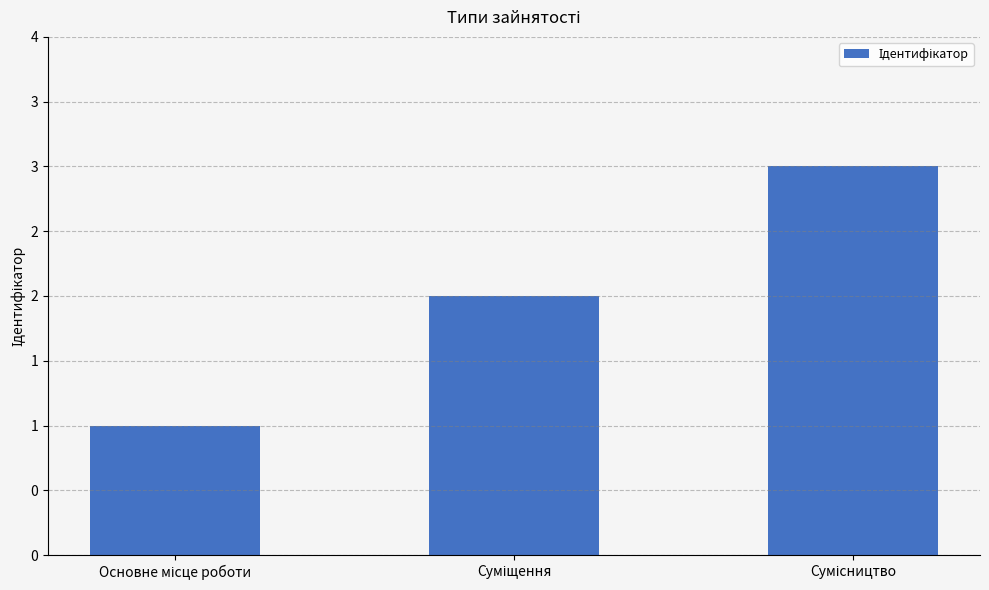

The value at Основне місце роботи is 2. True or false?

False